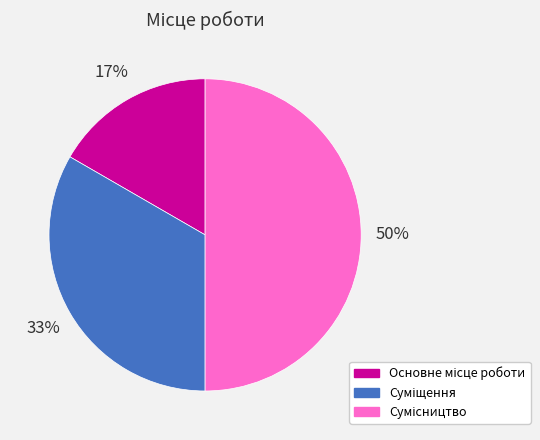

To the nearest percent, what is the average slice percentage?

33%